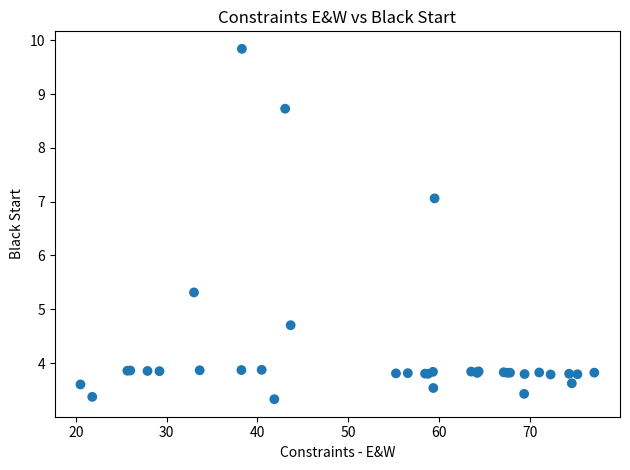

What Y value in the scatter plot is closest to 6?

5.3